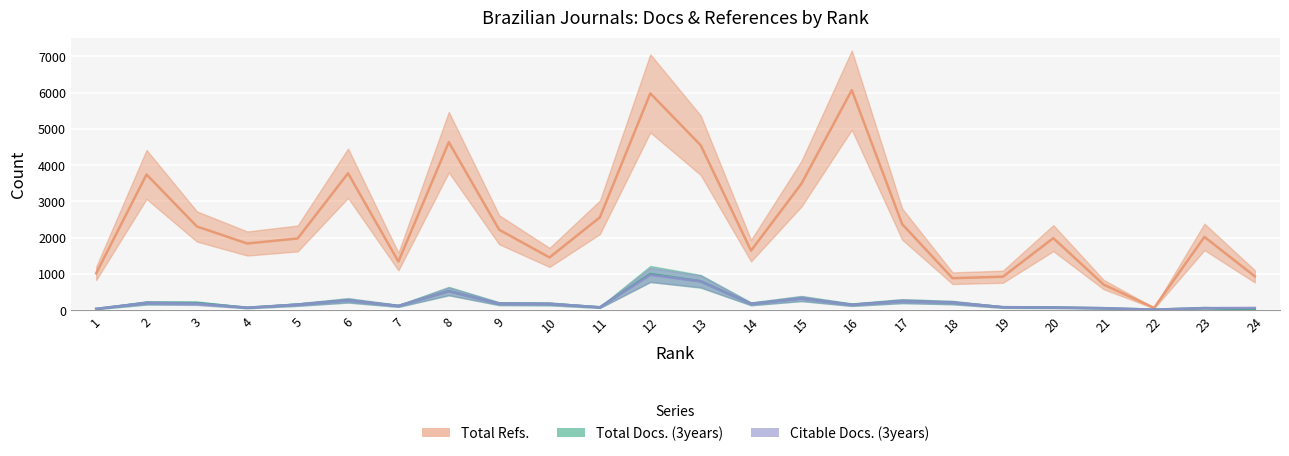

At which label is Total Refs. closest to 3067?

15